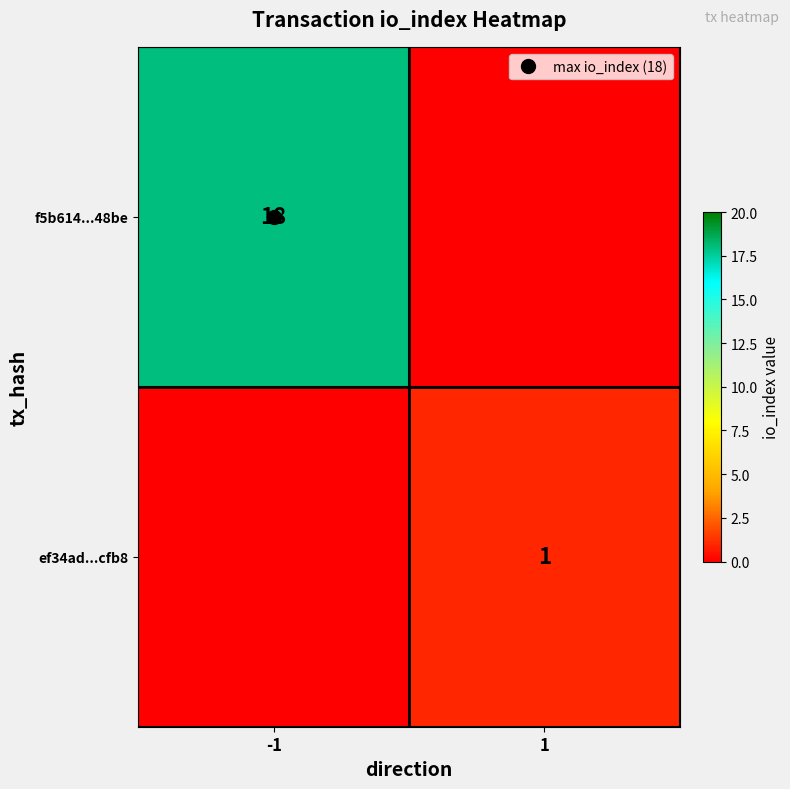

Is the value of ef34ad...cfb8 at -1 greater than the value of f5b614...48be at 1?

No